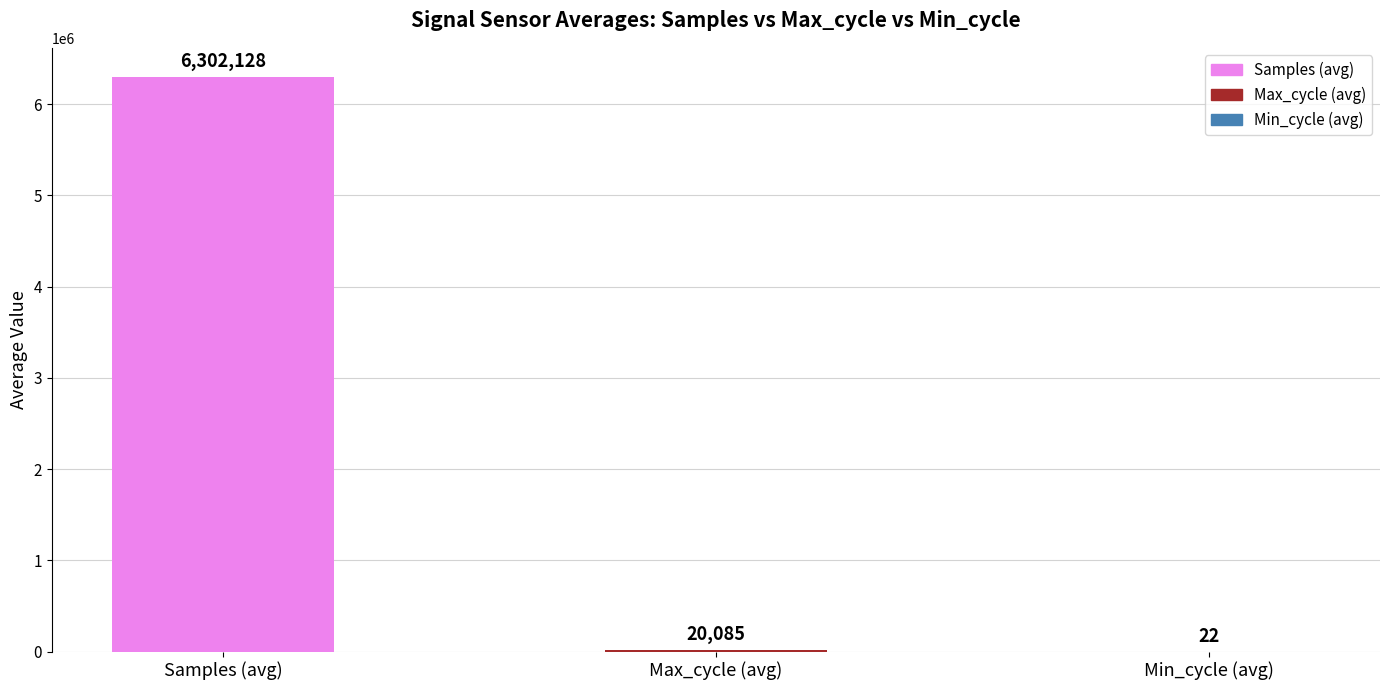

What is the sum of the values at Min_cycle (avg) and Max_cycle (avg)?

20107